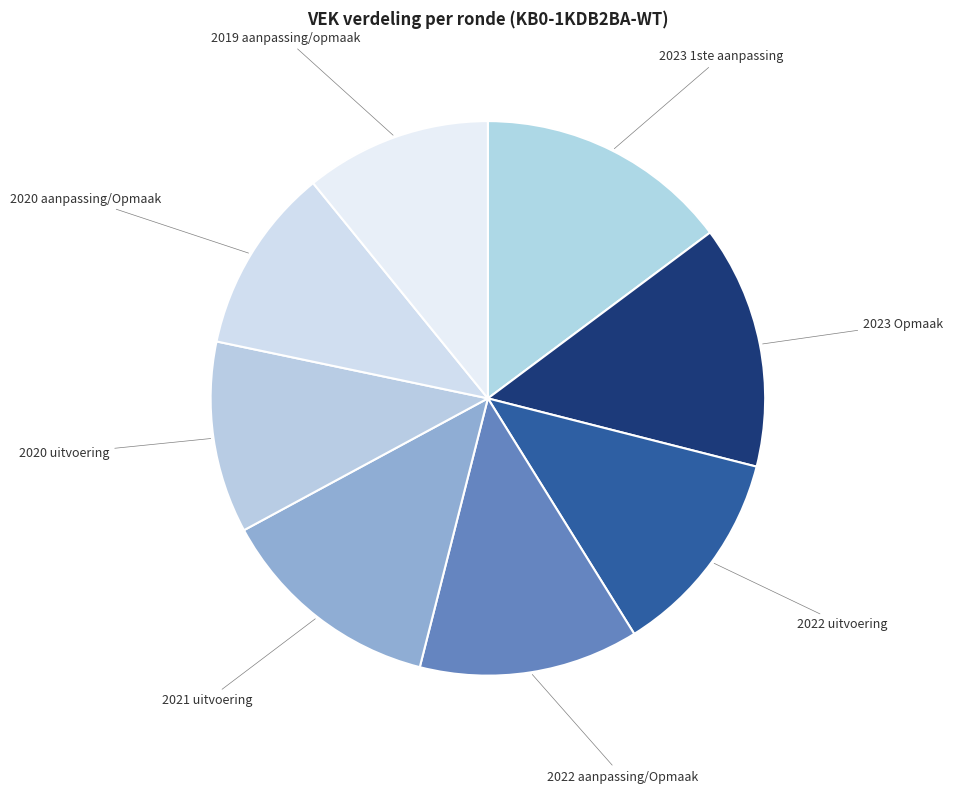

How many segments does this pie chart have?

8